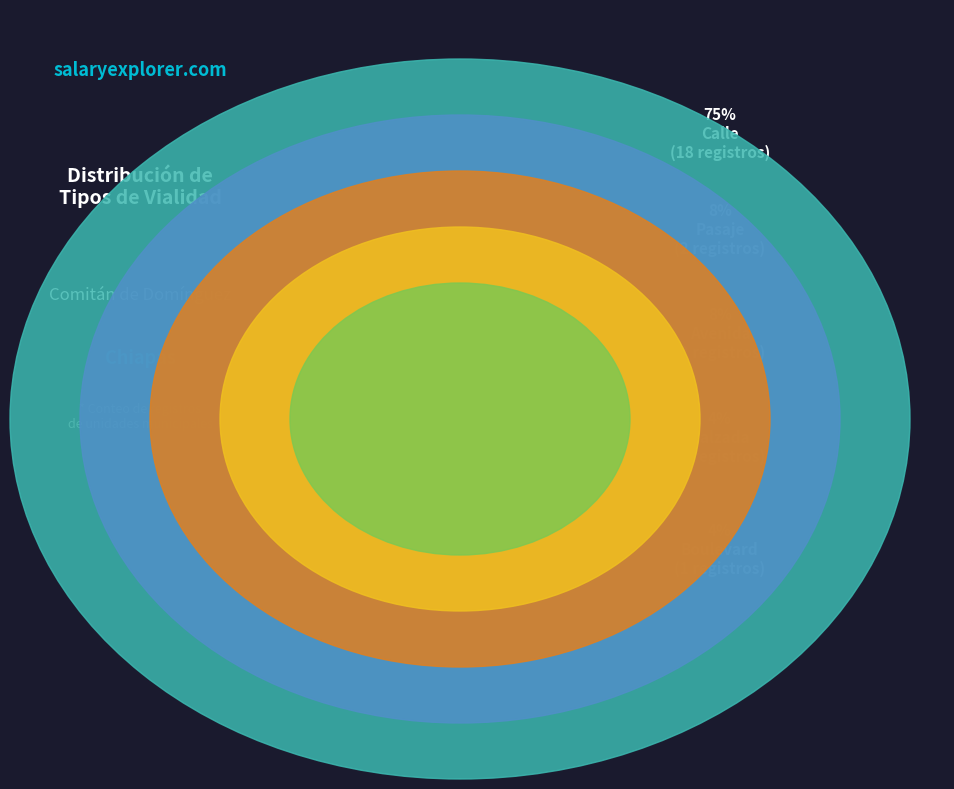

To the nearest percent, what is the difference between the largest and smallest slice percentages?

71%